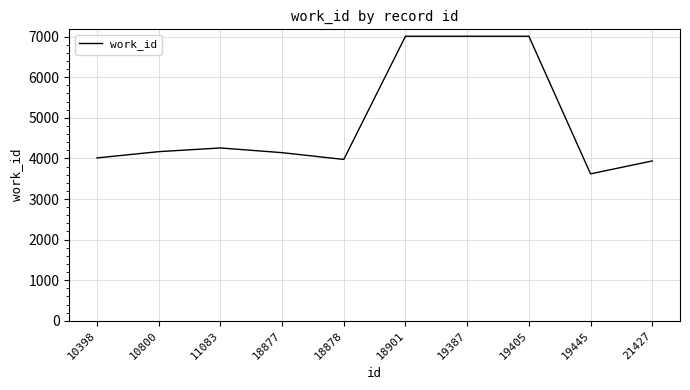

Is it true that the value at 18878 is 5540?

False